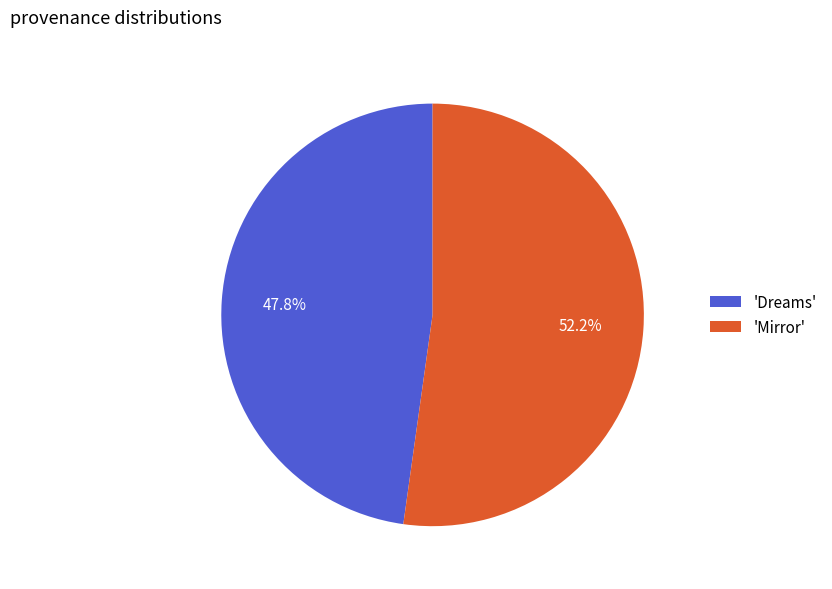

Is 'Dreams' the majority of the pie?

No